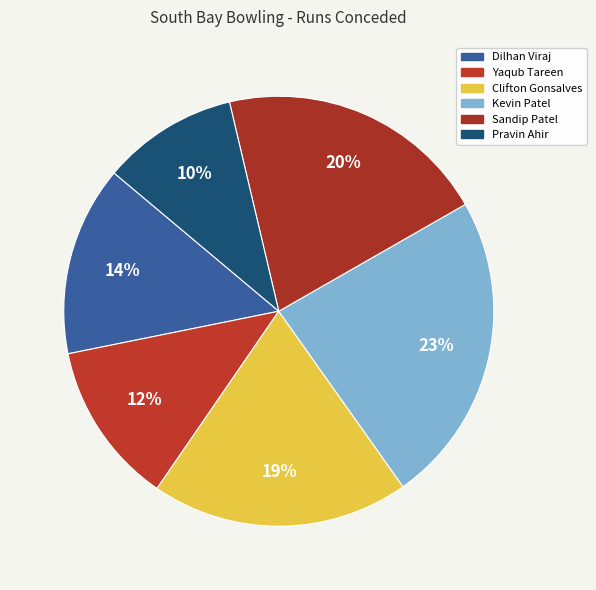

Which slice is the largest?

Kevin Patel